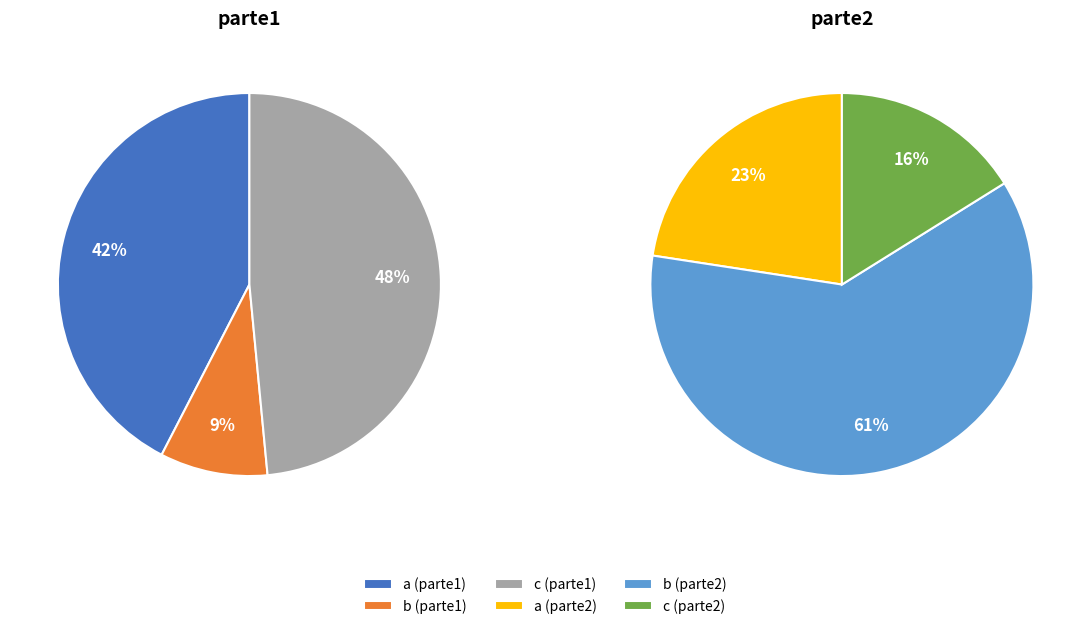

Does any single category account for the majority?

No